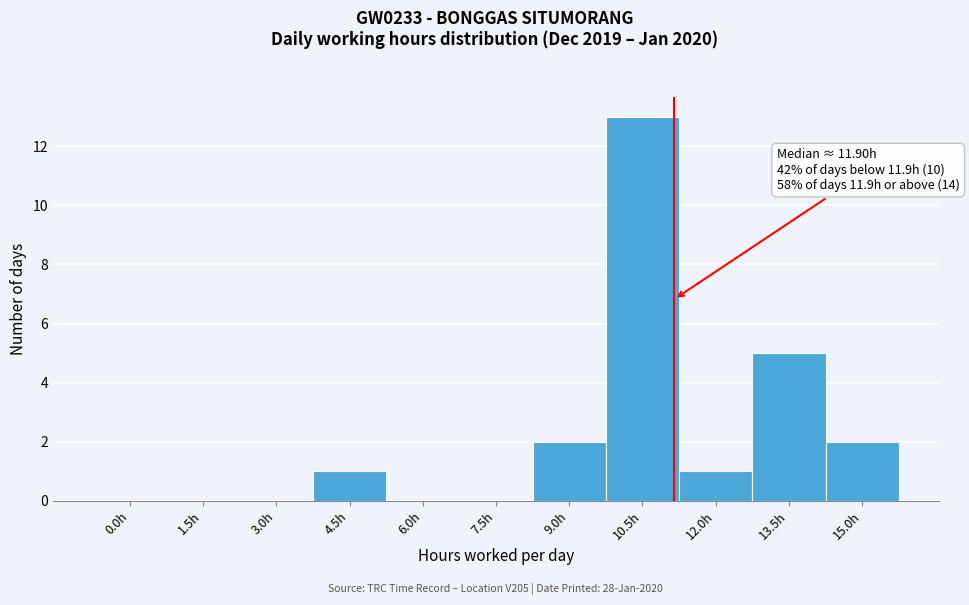

Reading right to left, list all the values displayed in this chart.

15.0h=2	13.5h=5	12.0h=1	10.5h=13	9.0h=2	7.5h=0	6.0h=0	4.5h=1	3.0h=0	1.5h=0	0.0h=0